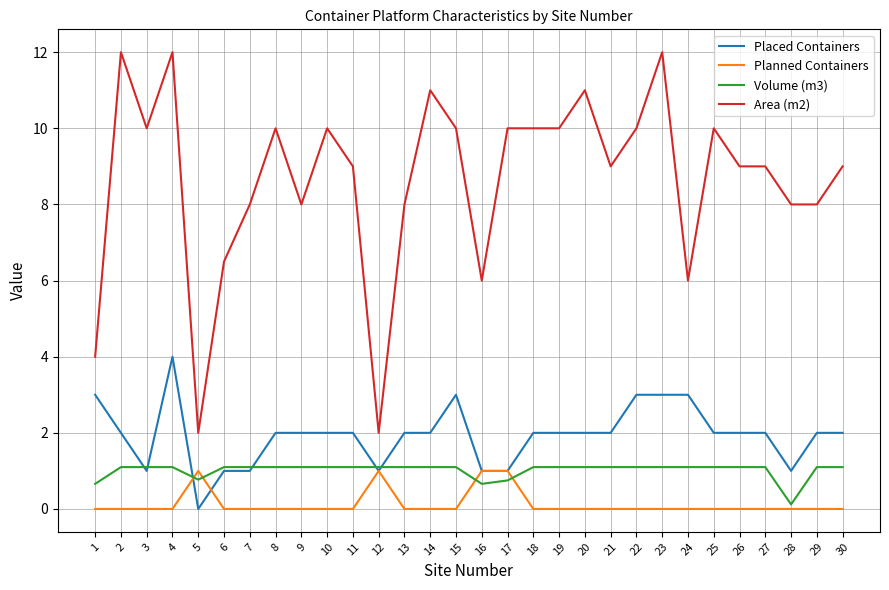

What is the difference between the Area (m2) values at 26 and 16?

3.0